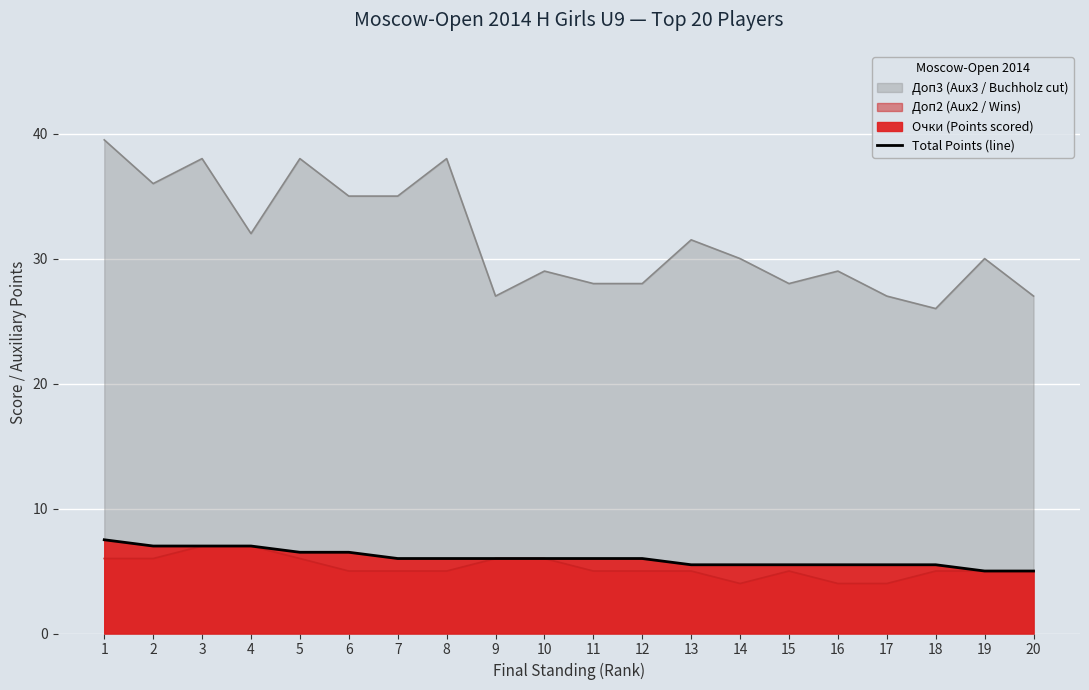

Which label corresponds to the smallest value in the chart?

19